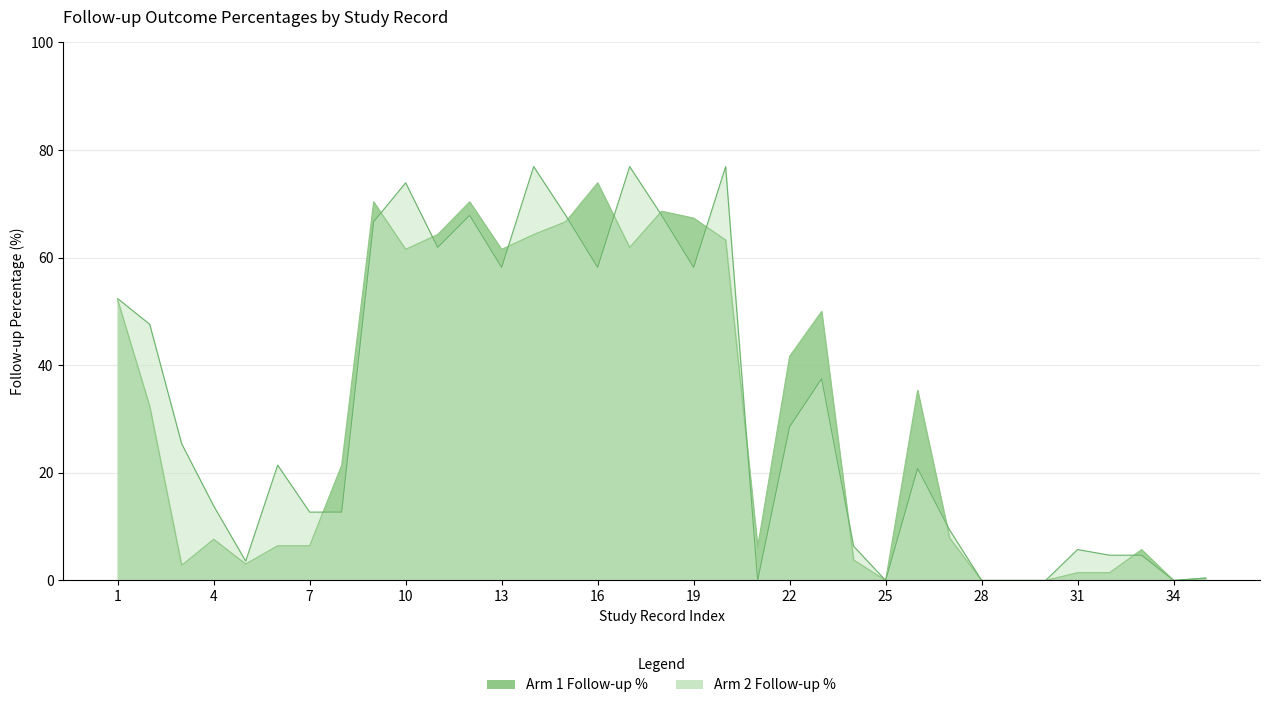

True or false: Arm 2 Follow-up % and Arm 1 Follow-up % intersect in this chart.

True